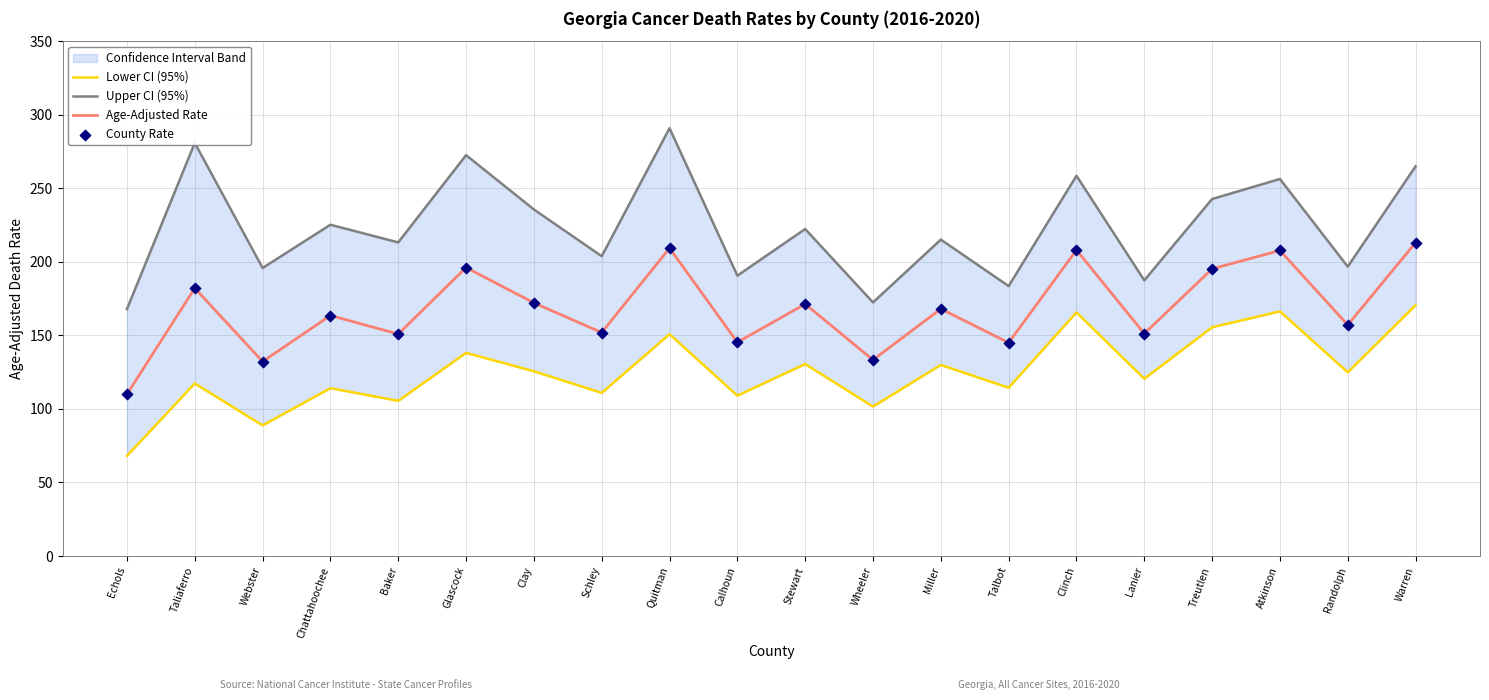

Which series has the largest total across all categories?

Upper CI (95%)